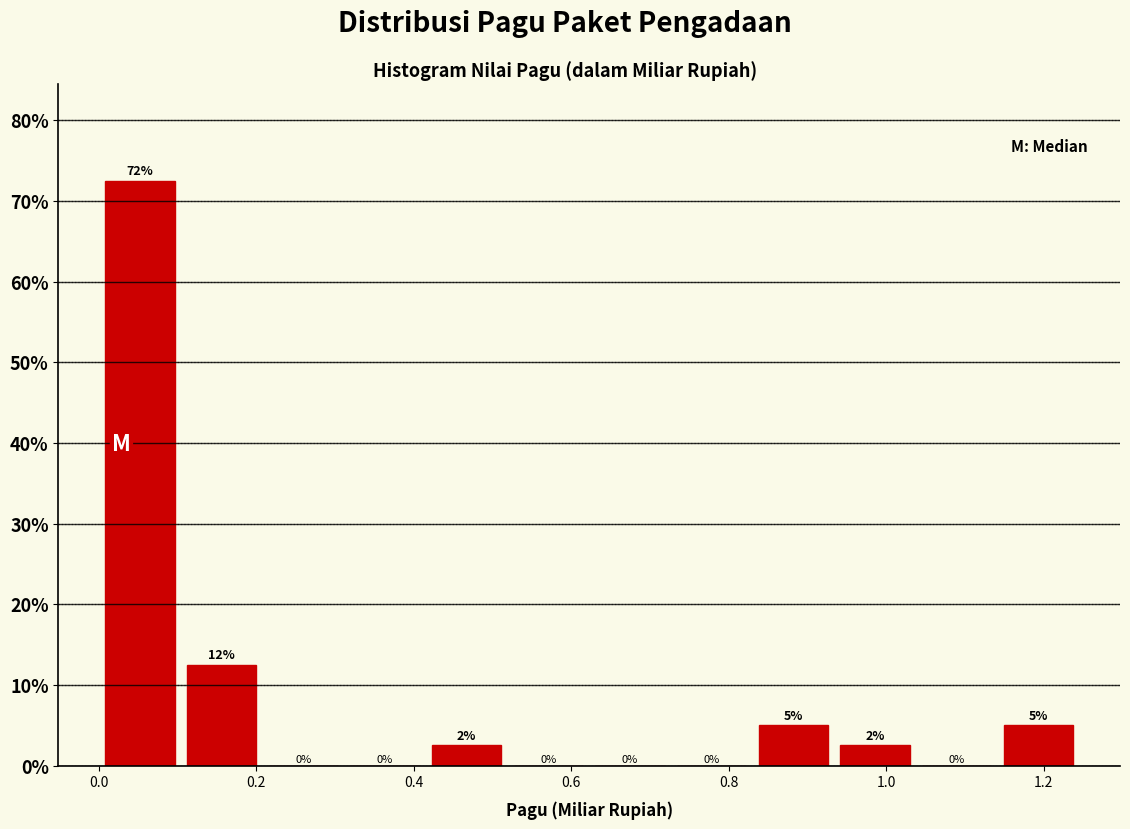

Which range on the x-axis has the tallest bar?

0.00 to 0.10